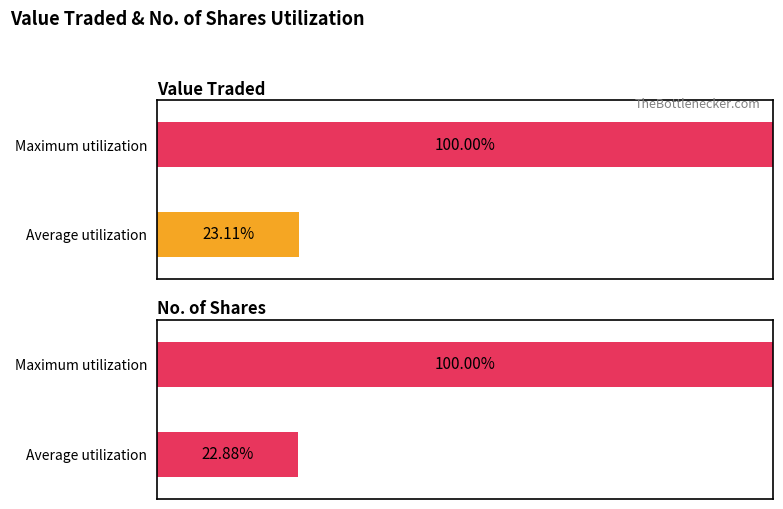

What are all the series names shown in the legend?

Value Traded, No. of Shares